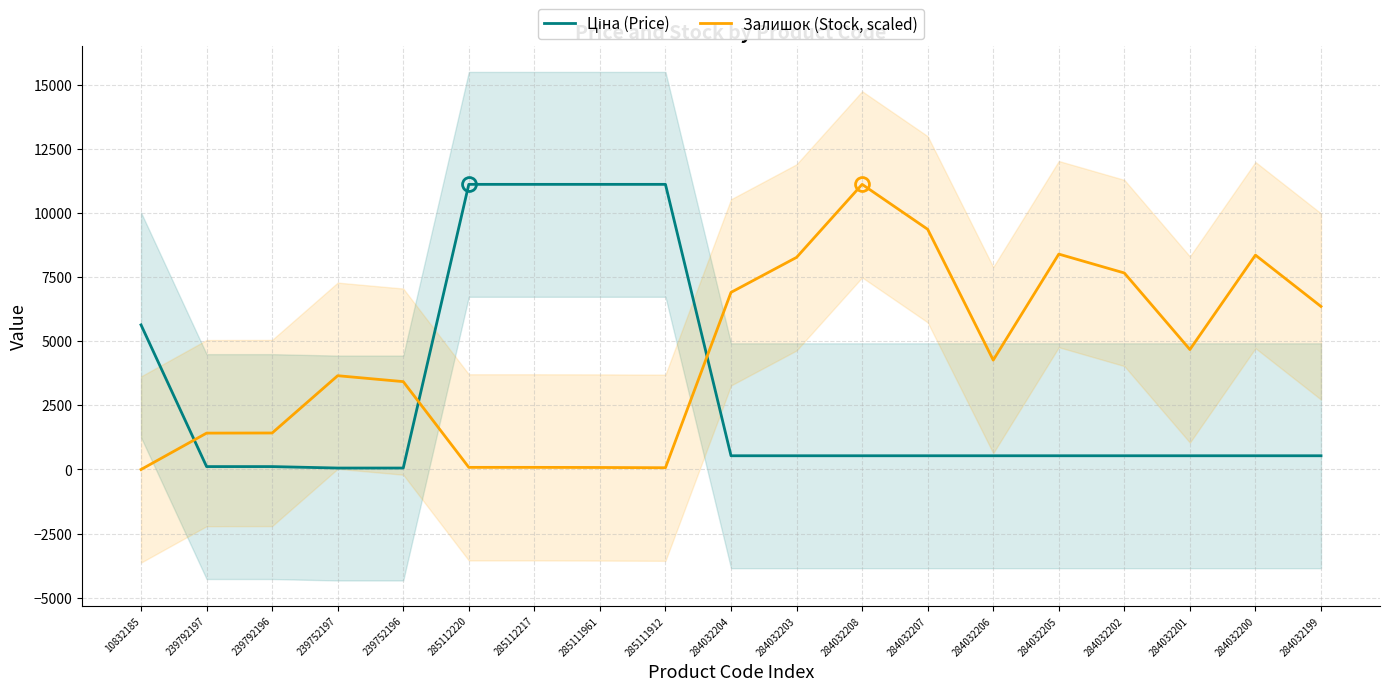

After their last crossing, which series has the higher values: Залишок (Stock, scaled) or Ціна (Price)?

Залишок (Stock, scaled)